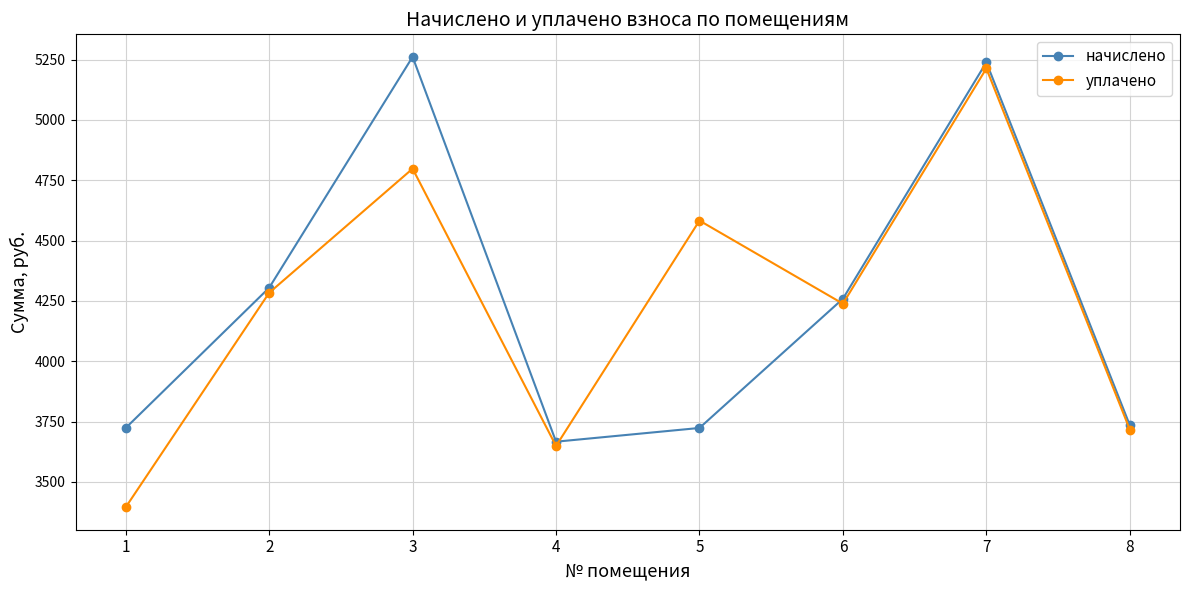

What is the value of the начислено point at the 1st from the left?

3723.8